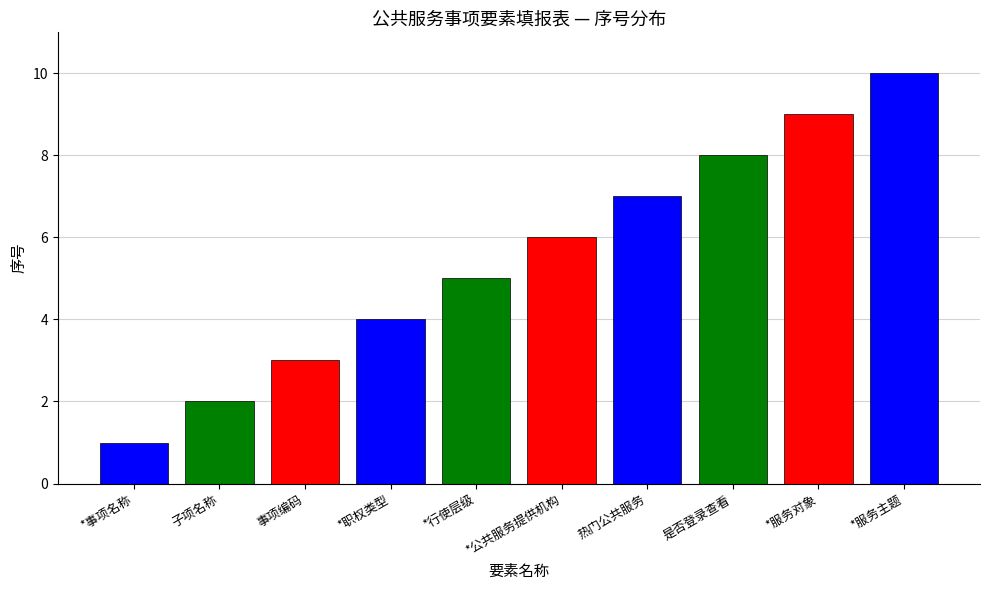

What is the sum of the values at *事项名称 and *服务主题?

11